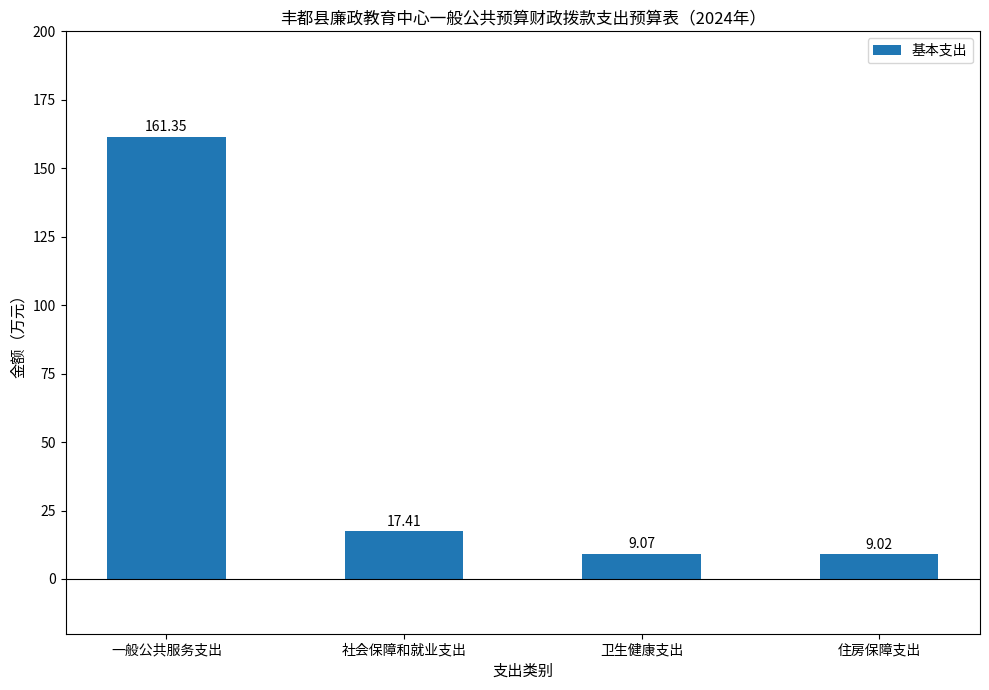

Rank the categories by value from lowest to highest.

住房保障支出, 卫生健康支出, 社会保障和就业支出, 一般公共服务支出